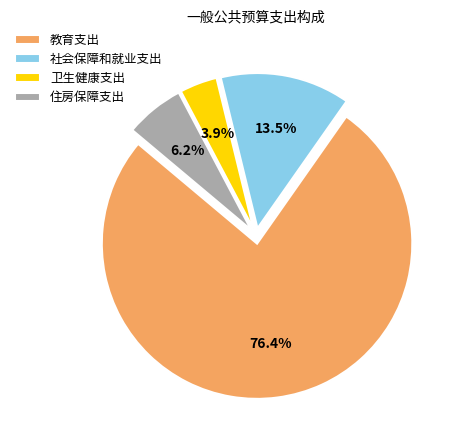

Combined, what portion of the pie is 卫生健康支出 and 教育支出?

80.3%